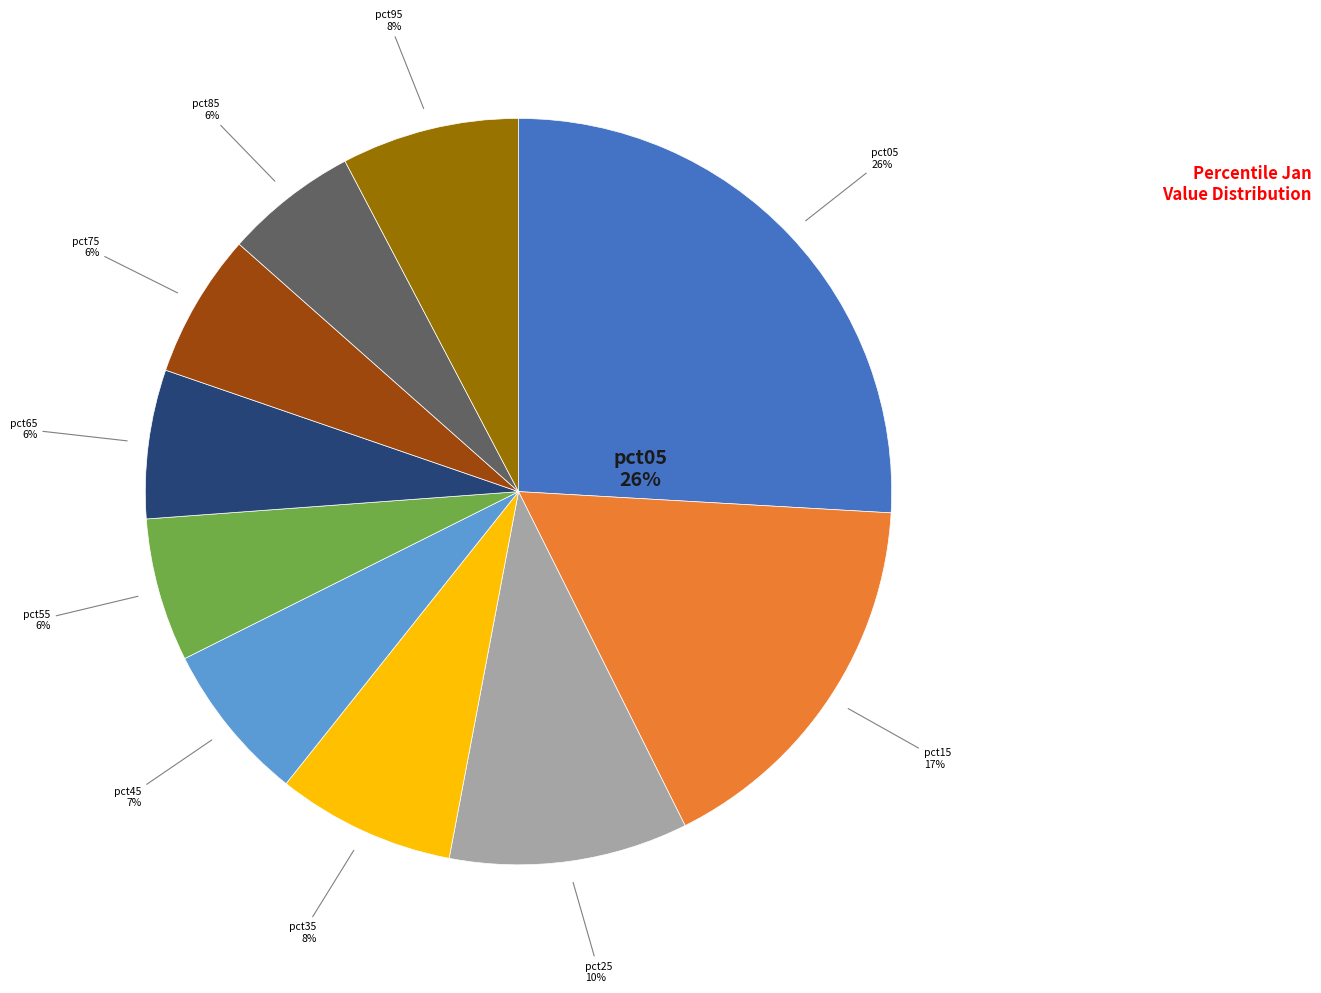

Rank the categories by value from highest to lowest.

pct05, pct15, pct25, pct35, pct95, pct45, pct65, pct75, pct55, pct85